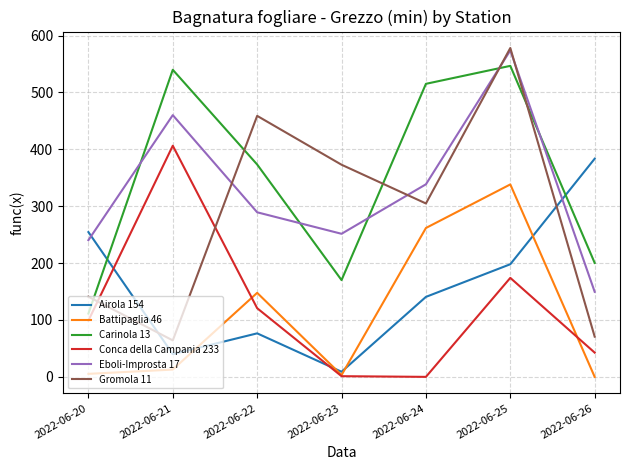

Which series has the largest range (max minus min)?

Gromola 11